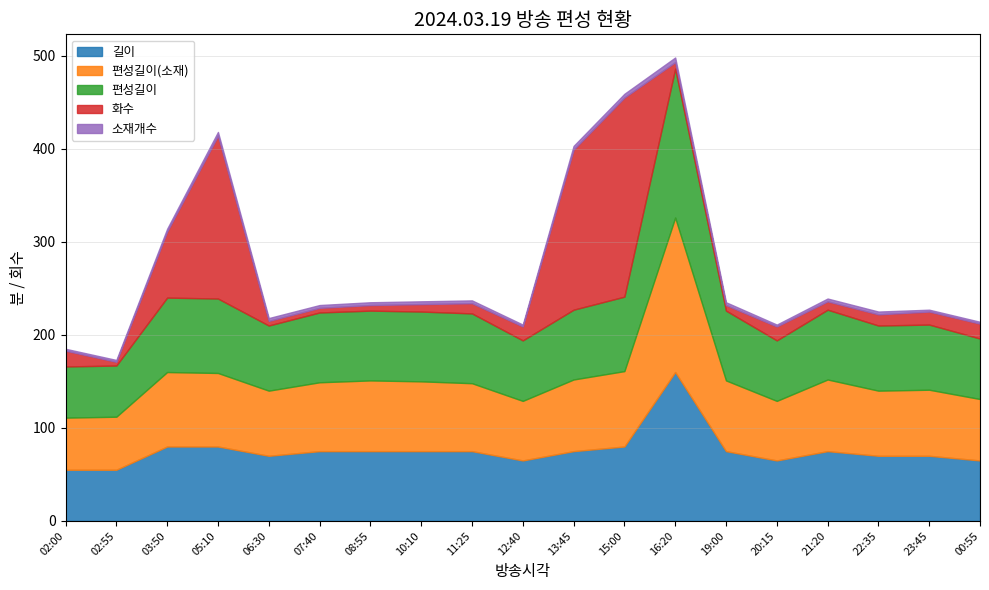

What is the label of the 19th point from the left?

00:55